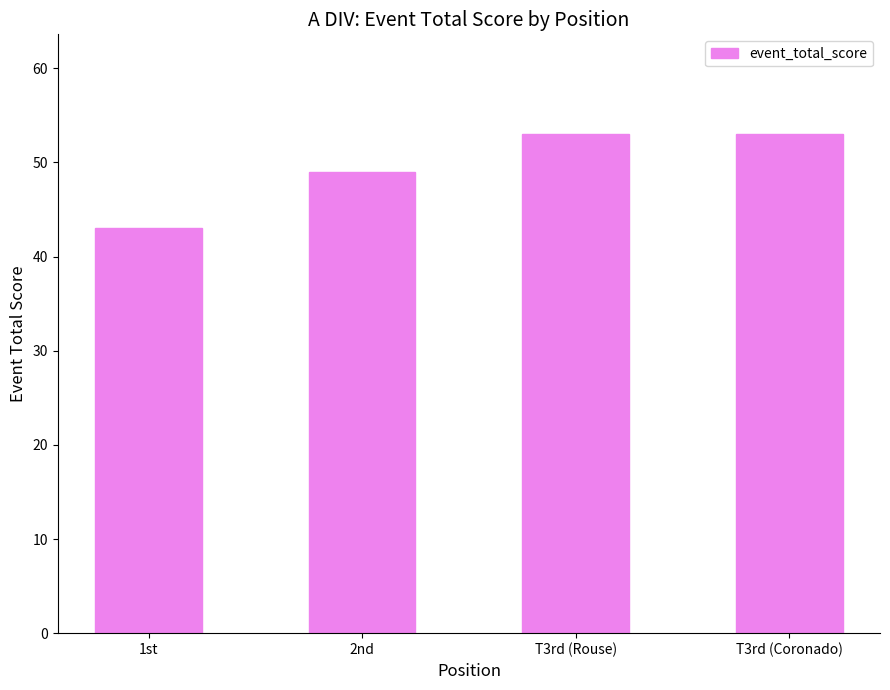

What is the change in value from 2nd to T3rd (Rouse)?

+4